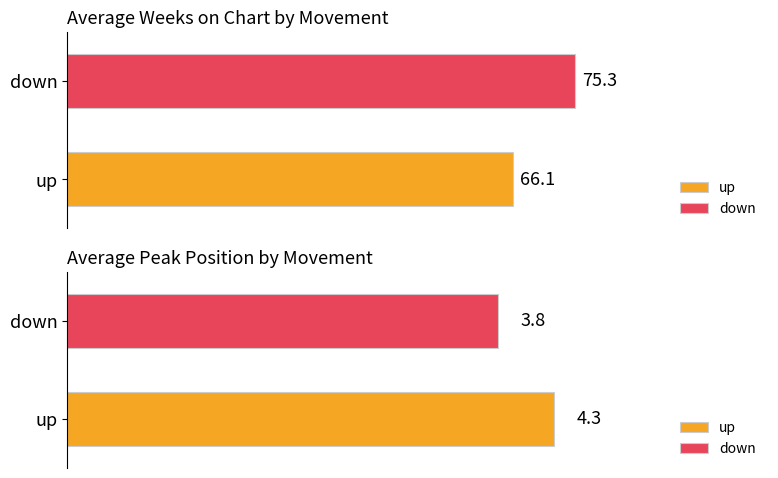

Are the bars horizontal?

Yes